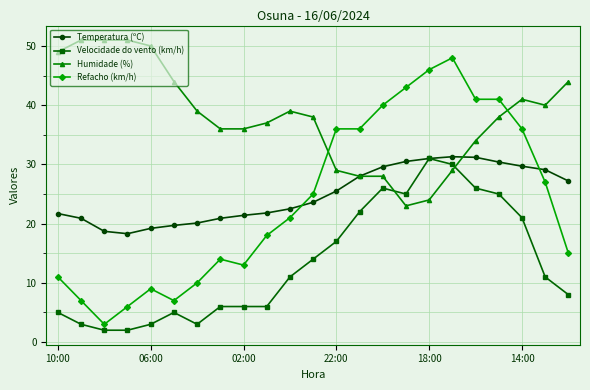

True or false: Velocidade do vento (km/h) has more than 2 points higher than both neighbors.

True